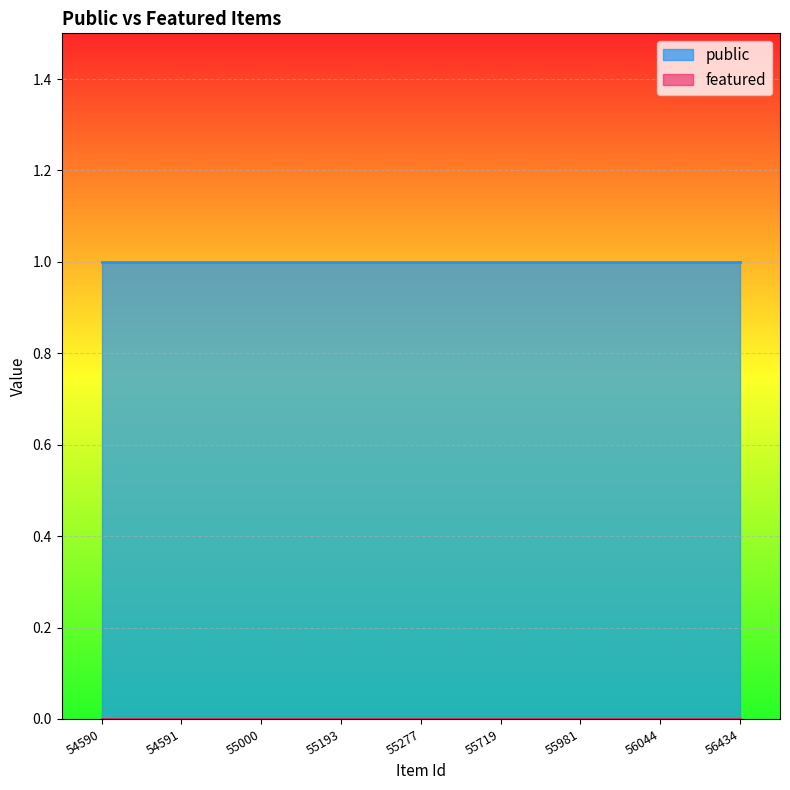

Is the value of featured at 56044 greater than the value of public at 54590?

No